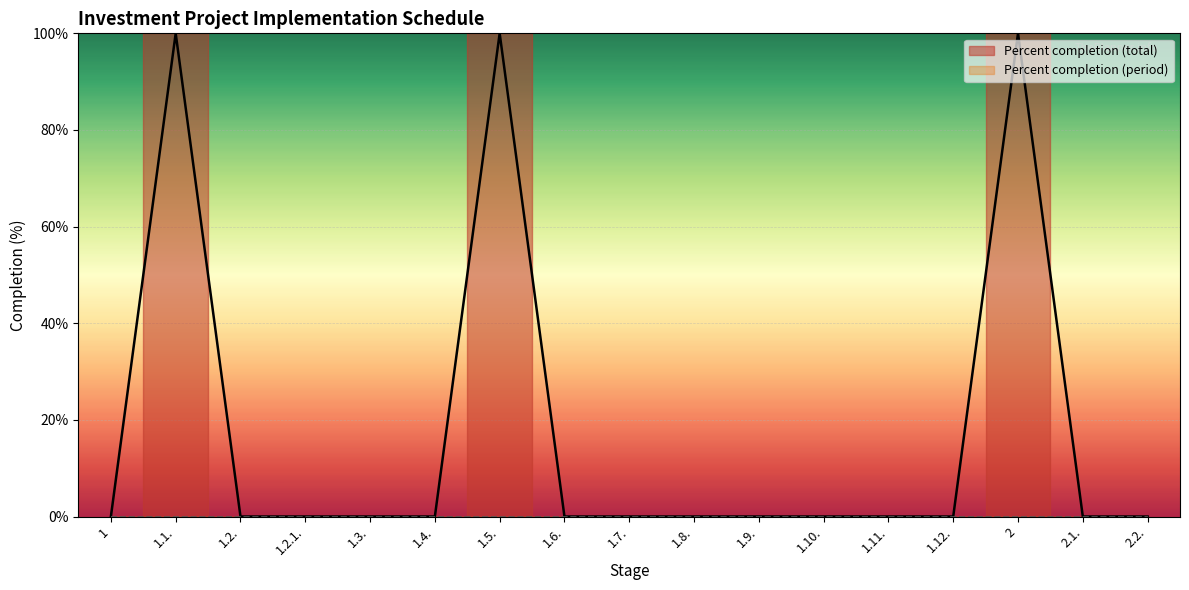

At which category does the data reach its first local peak?

1.1.